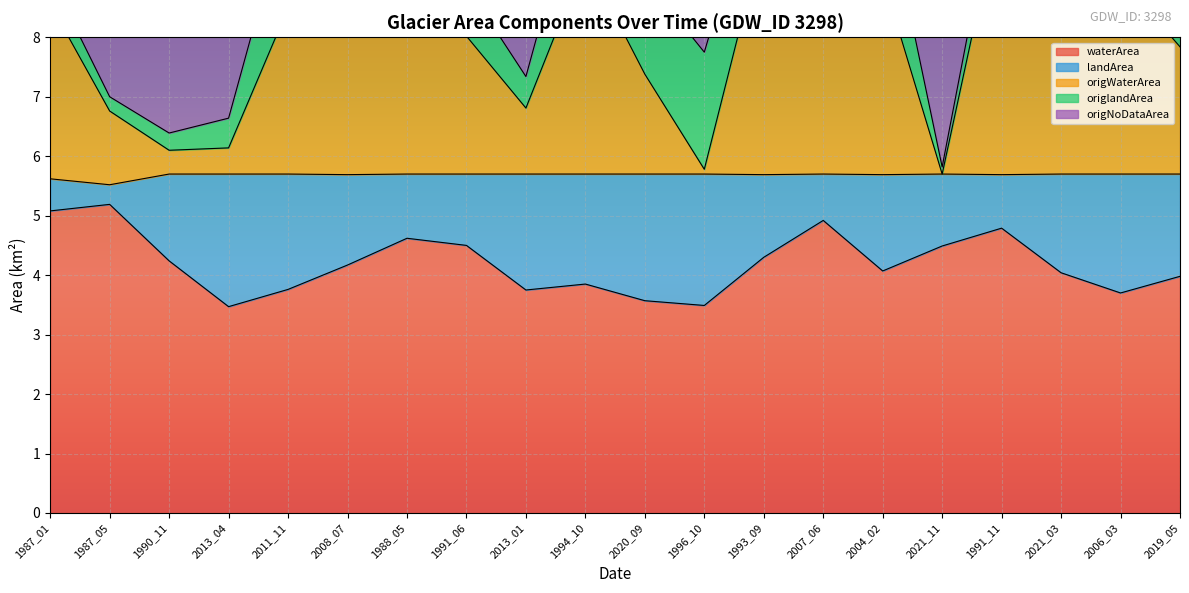

What position from the right is 1990_11?

18